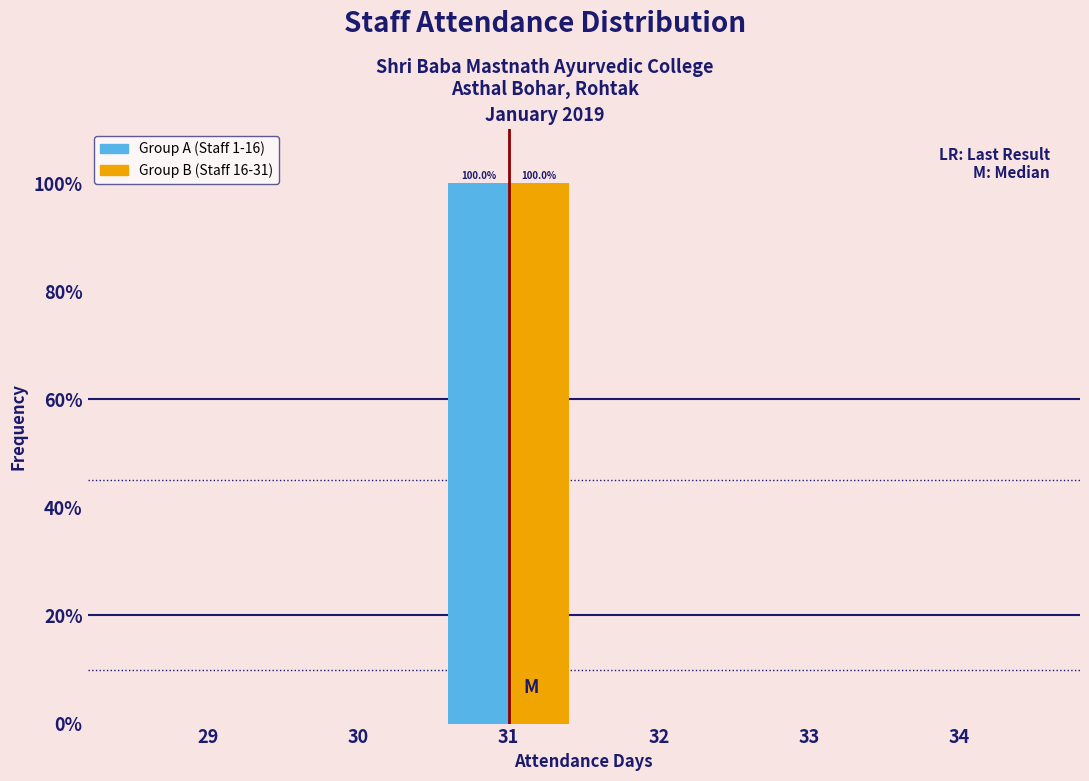

Reading right to left, what are all the values shown in this chart?

Group A (Staff 1-16): 34=0	33=0	32=0	31=100	30=0	29=0
Group B (Staff 16-31): 34=0	33=0	32=0	31=100	30=0	29=0